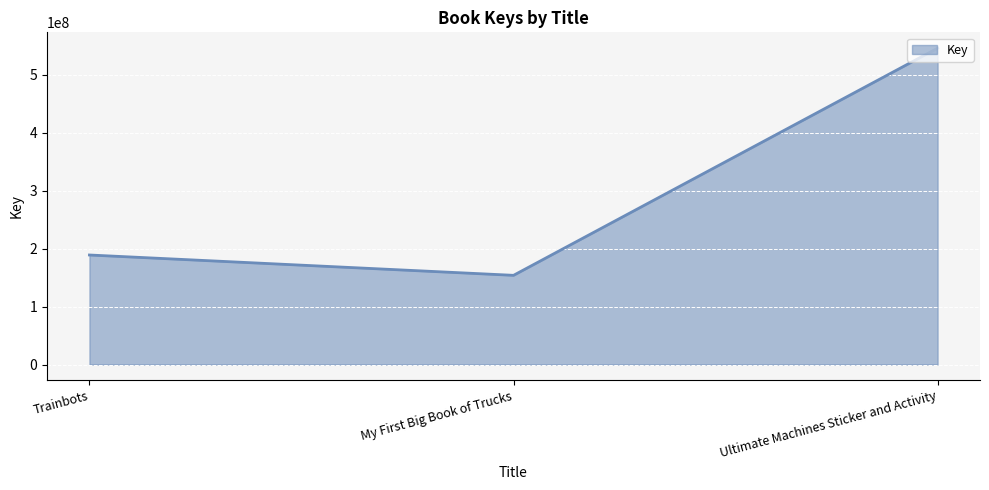

The chart shows a value of 332122597 at Ultimate Machines Sticker and Activity. True or false?

False